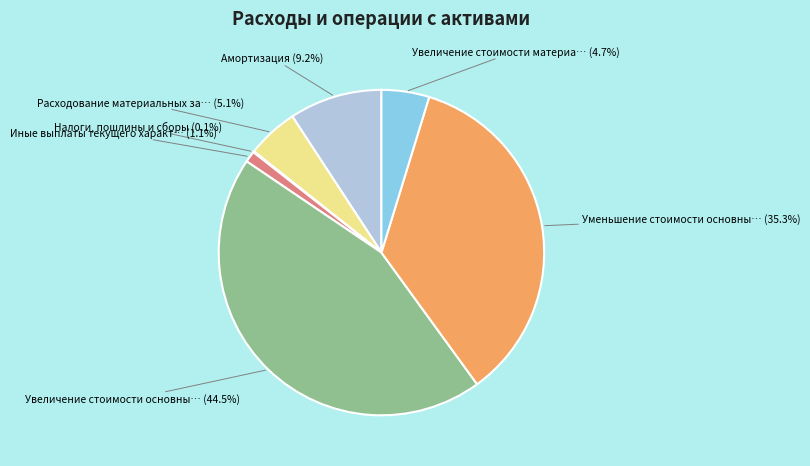

Does any single category account for the majority?

No